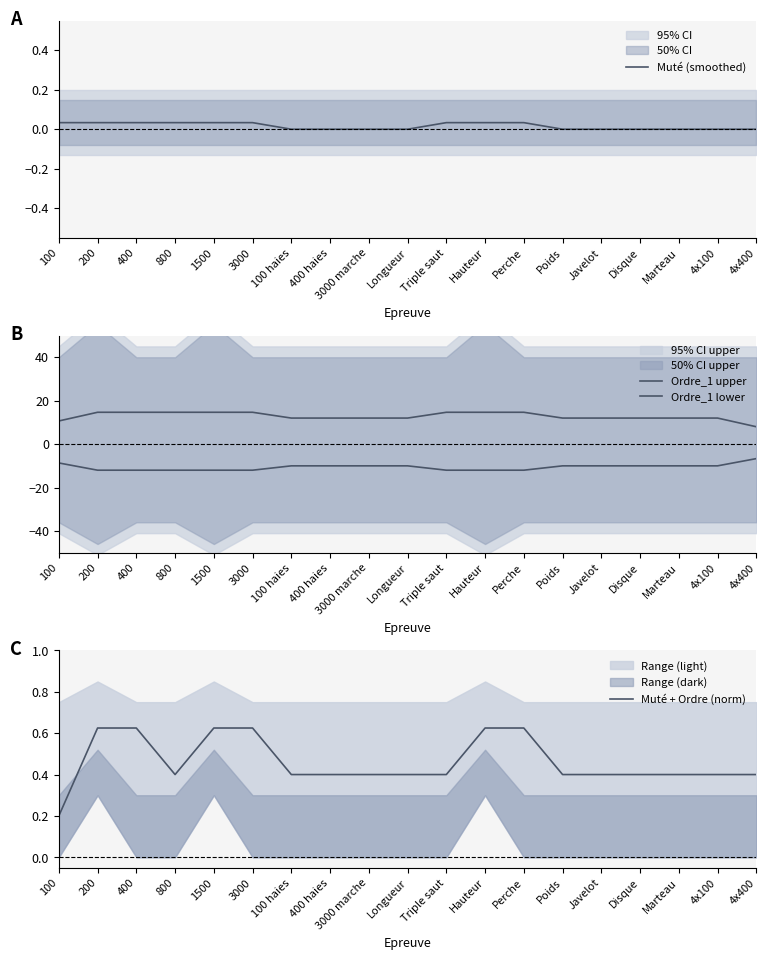

Reading left to right, transcribe all the data shown in this chart.

Muté (smoothed): 100=0.0	200=0.0	400=0.0	800=0.0	1500=0.0	3000=0.0	100 haies=0.0	400 haies=0.0	3000 marche=0.0	Longueur=0.0	Triple saut=0.0	Hauteur=0.0	Perche=0.0	Poids=0.0	Javelot=0.0	Disque=0.0	Marteau=0.0	4x100=0.0	4x400=0.0
Ordre_1 upper: 100=10.7	200=14.7	400=14.7	800=14.7	1500=14.7	3000=14.7	100 haies=12.0	400 haies=12.0	3000 marche=12.0	Longueur=12.0	Triple saut=14.7	Hauteur=14.7	Perche=14.7	Poids=12.0	Javelot=12.0	Disque=12.0	Marteau=12.0	4x100=12.0	4x400=8.0
Ordre_1 lower: 100=-8.7	200=-12.0	400=-12.0	800=-12.0	1500=-12.0	3000=-12.0	100 haies=-10.0	400 haies=-10.0	3000 marche=-10.0	Longueur=-10.0	Triple saut=-12.0	Hauteur=-12.0	Perche=-12.0	Poids=-10.0	Javelot=-10.0	Disque=-10.0	Marteau=-10.0	4x100=-10.0	4x400=-6.7
Muté + Ordre (norm): 100=0.2	200=0.6	400=0.6	800=0.4	1500=0.6	3000=0.6	100 haies=0.4	400 haies=0.4	3000 marche=0.4	Longueur=0.4	Triple saut=0.4	Hauteur=0.6	Perche=0.6	Poids=0.4	Javelot=0.4	Disque=0.4	Marteau=0.4	4x100=0.4	4x400=0.4